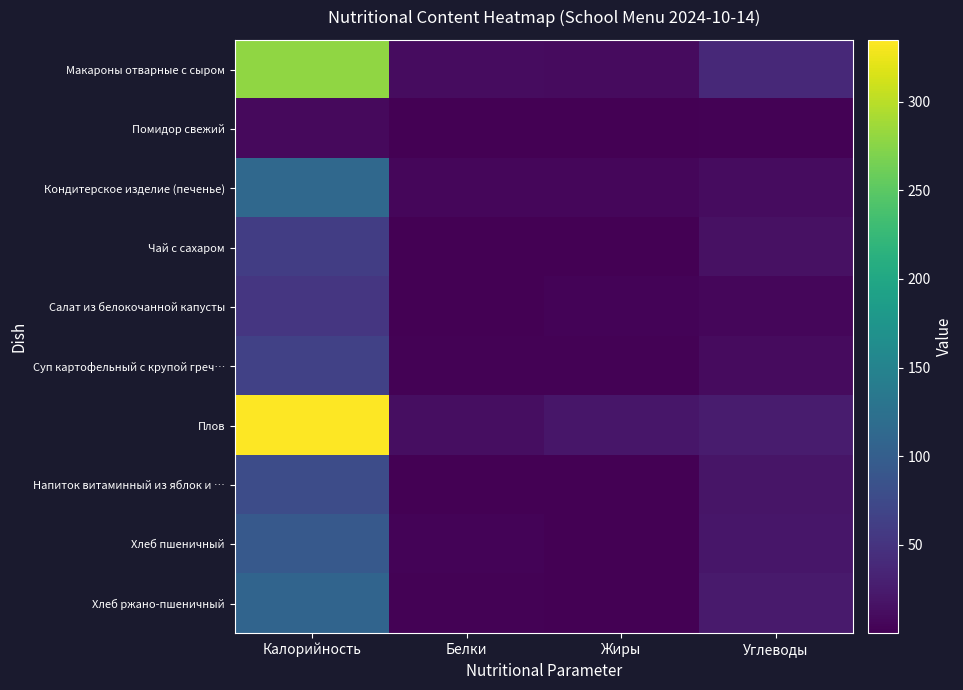

Reading left to right, extract all data points from this chart.

Макароны отварные с сыром: Калорийность=280.0	Белки=10.7	Жиры=9.4	Углеводы=38.2
Помидор свежий: Калорийность=8.1	Белки=0.4	Жиры=0.1	Углеводы=1.4
Кондитерское изделие (печенье): Калорийность=113.6	Белки=5.6	Жиры=5.3	Углеводы=10.8
Чай с сахаром: Калорийность=61.2	Белки=0.2	Жиры=0.0	Углеводы=15.0
Салат из белокочанной капусты: Калорийность=52.8	Белки=1.1	Жиры=2.7	Углеводы=6.0
Суп картофельный с крупой греч…: Калорийность=65.0	Белки=1.6	Жиры=2.2	Углеводы=9.6
Плов: Калорийность=334.9	Белки=13.0	Жиры=20.1	Углеводы=25.6
Напиток витаминный из яблок и …: Калорийность=77.6	Белки=0.2	Жиры=0.2	Углеводы=18.8
Хлеб пшеничный: Калорийность=93.8	Белки=3.0	Жиры=0.3	Углеводы=19.7
Хлеб ржано-пшеничный: Калорийность=108.0	Белки=2.2	Жиры=0.4	Углеводы=23.8